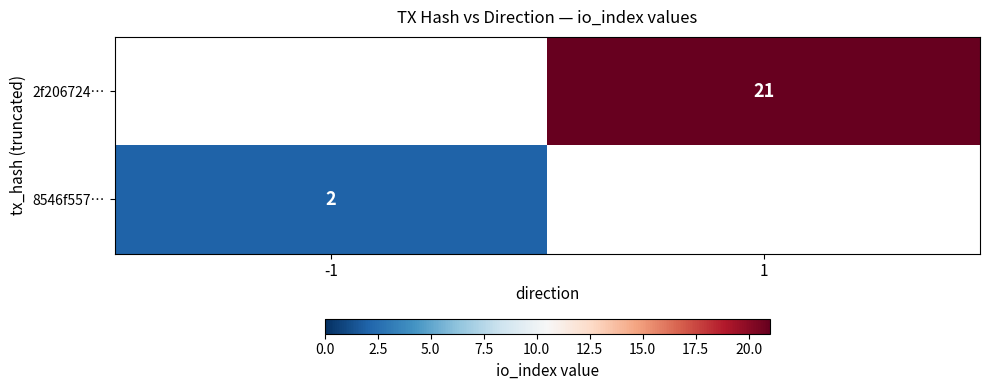

At how many categories does at least one series exceed 19?

1